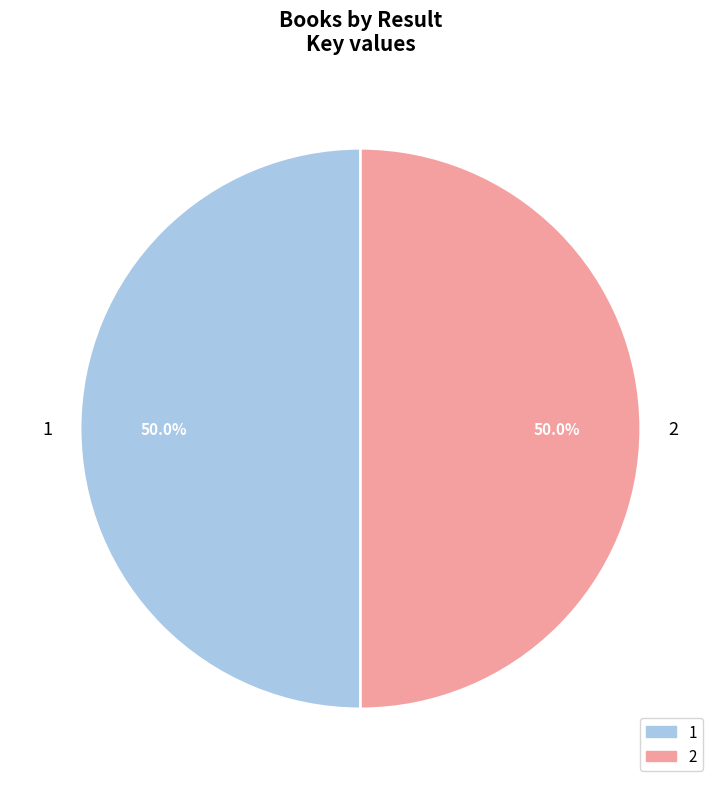

How many slices are in this pie chart?

2